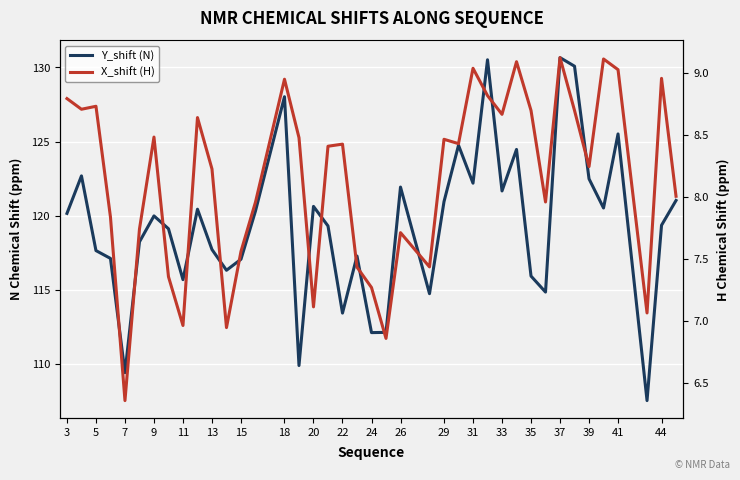

Which series has the widest spread of values?

Y_shift (N)